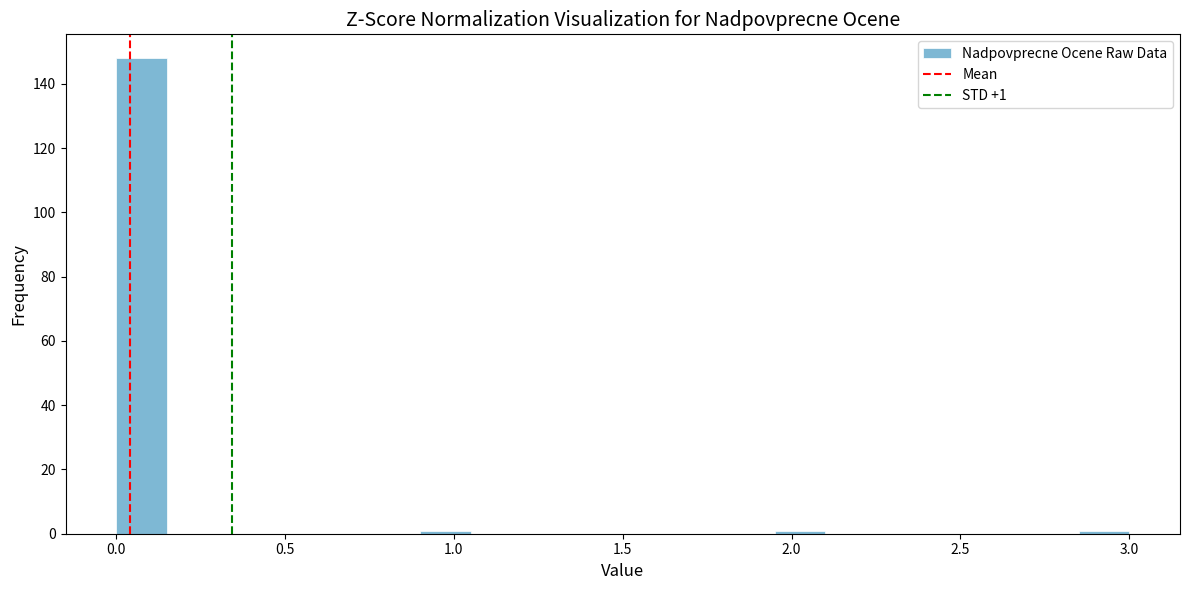

Read against the x-axis, roughly where is the centre of the tallest bar?

0.10